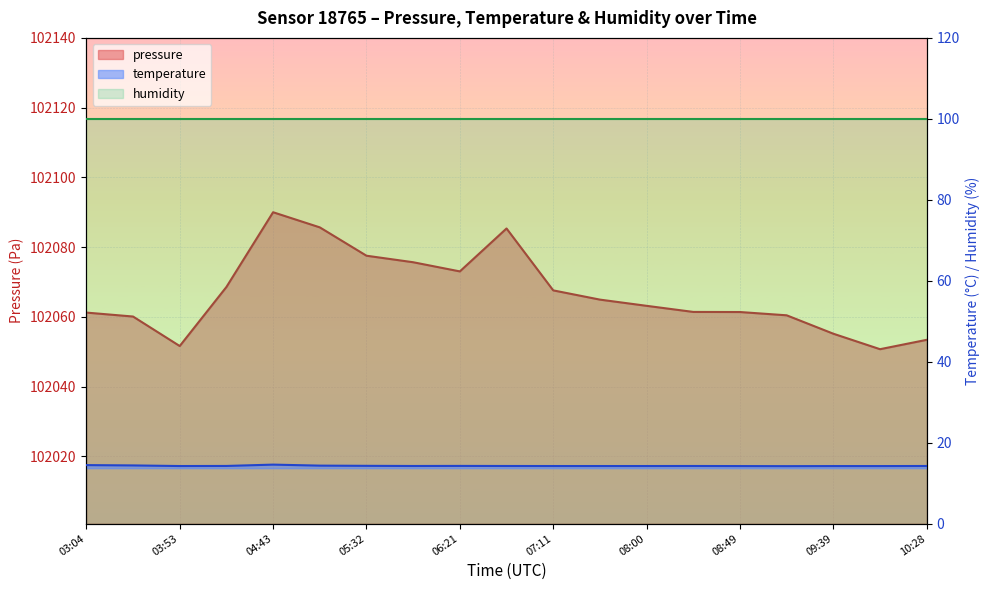

How many interior local peaks does the temperature series have?

3